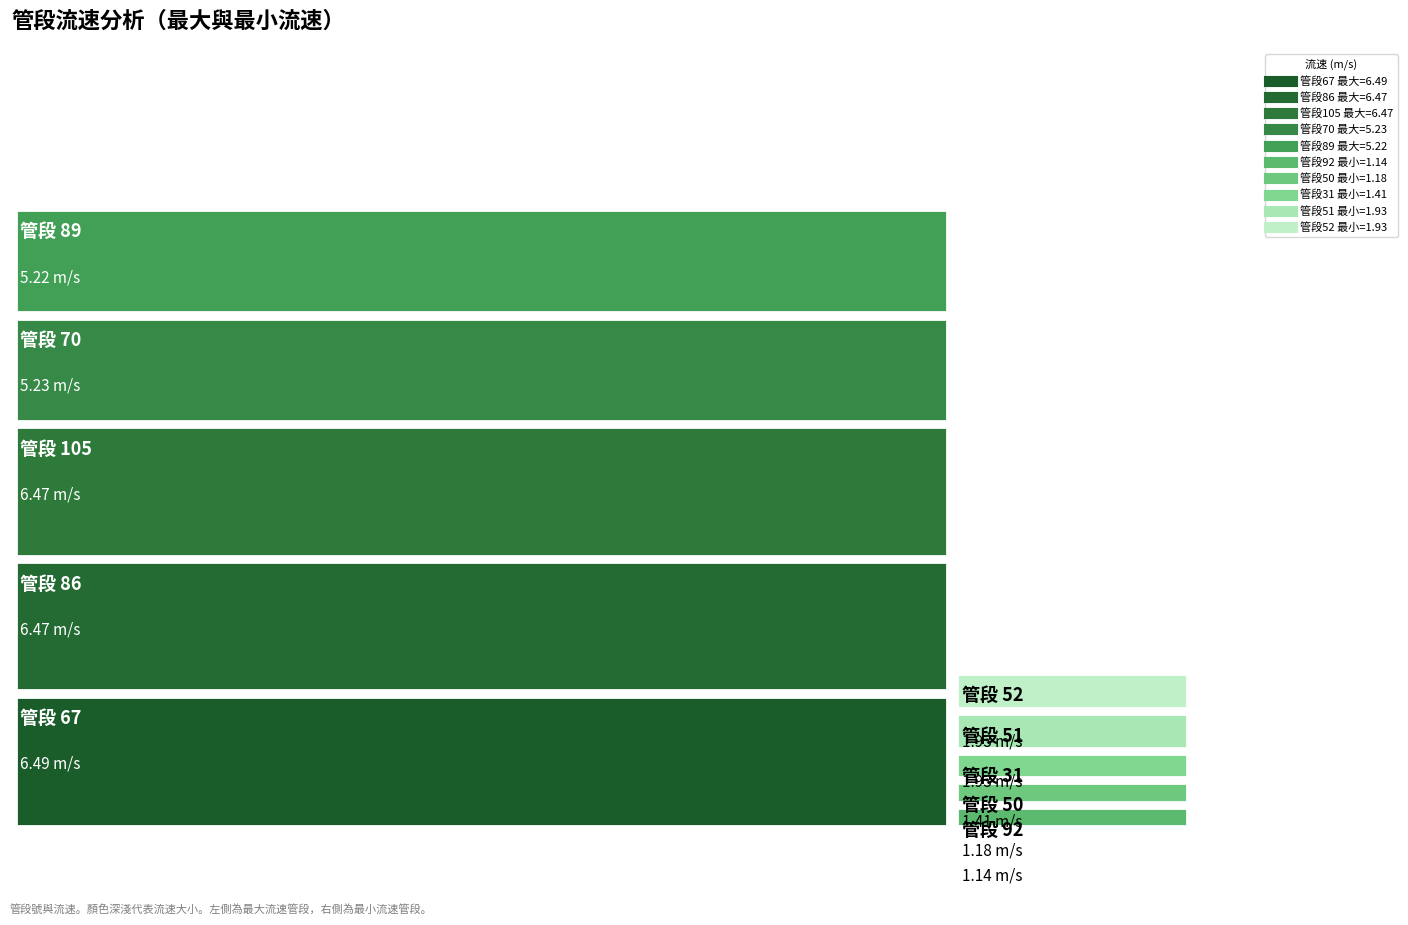

What is the value of the 最小流速 (m/s) point at the 2nd from the left?

1.2